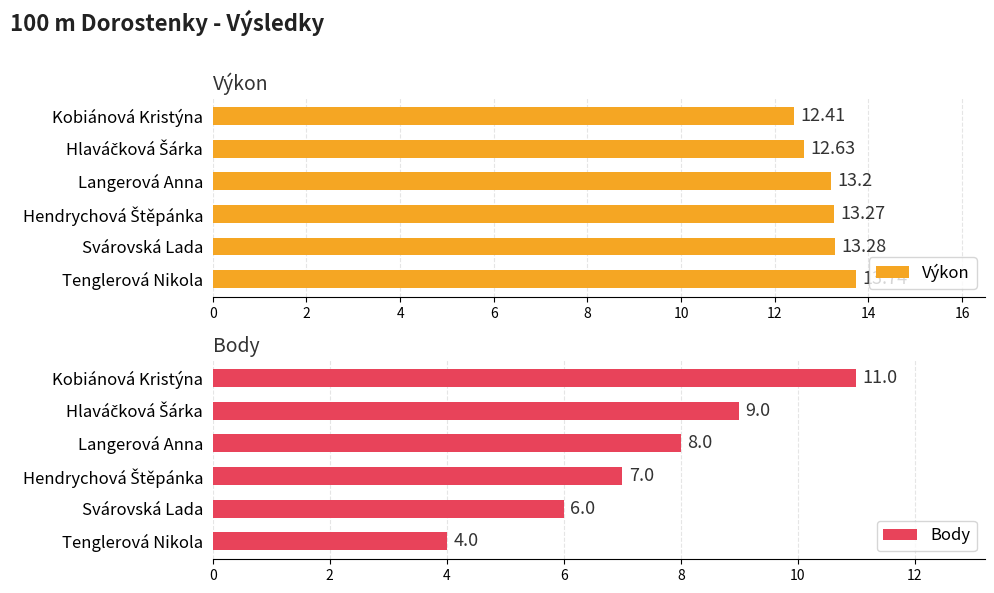

Reading left to right, transcribe all the data shown in this chart.

Výkon: 12.4	12.6	13.2	13.3	13.3	13.7
Body: 11.0	9.0	8.0	7.0	6.0	4.0